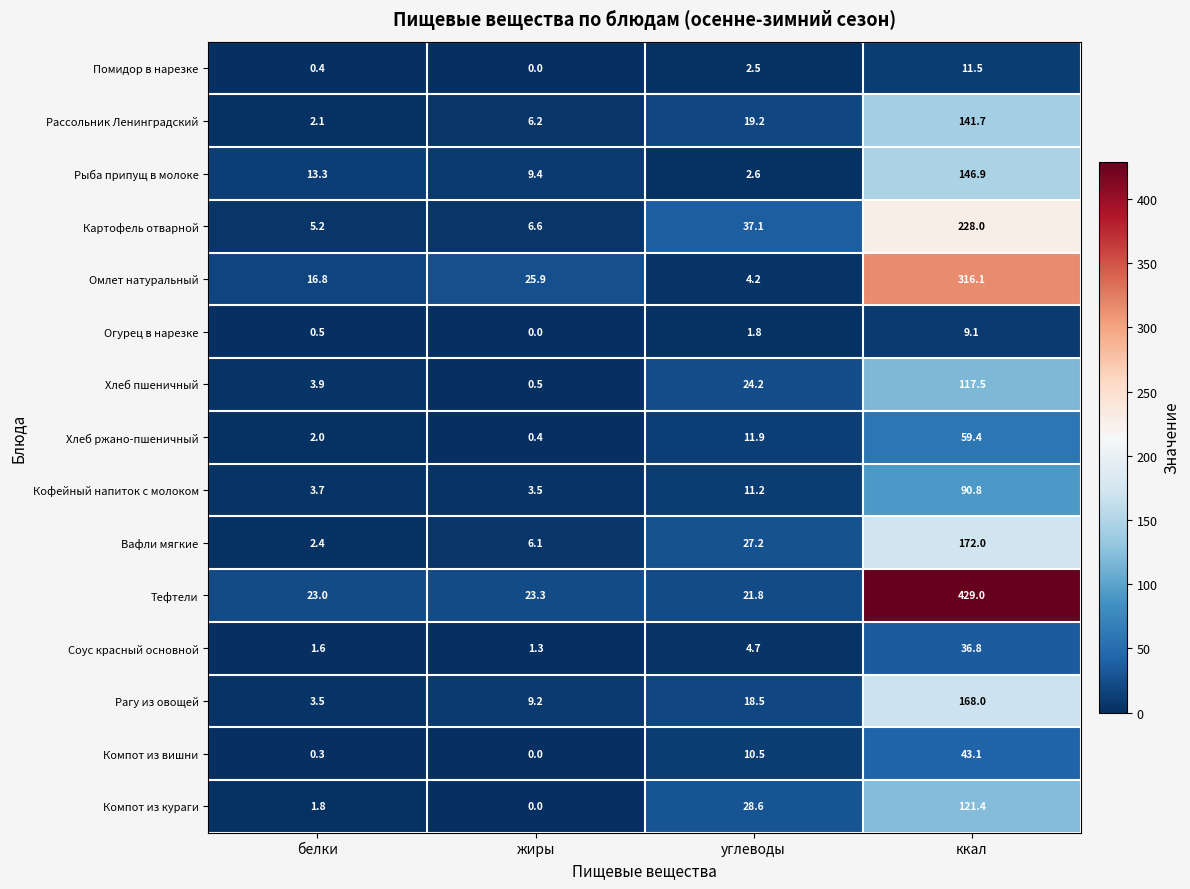

At which category does the chart reach its minimum across all series?

жиры